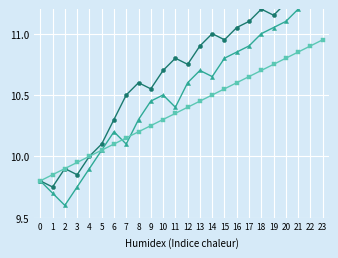

True or false: Series A has a value of 11.3 at 21.

True